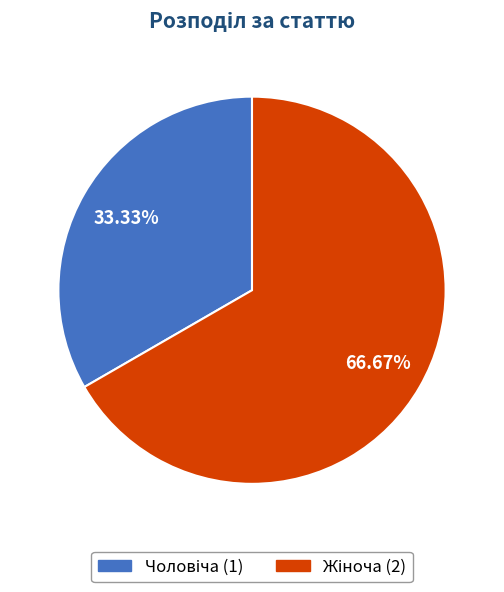

Is there a majority slice in this chart?

Yes